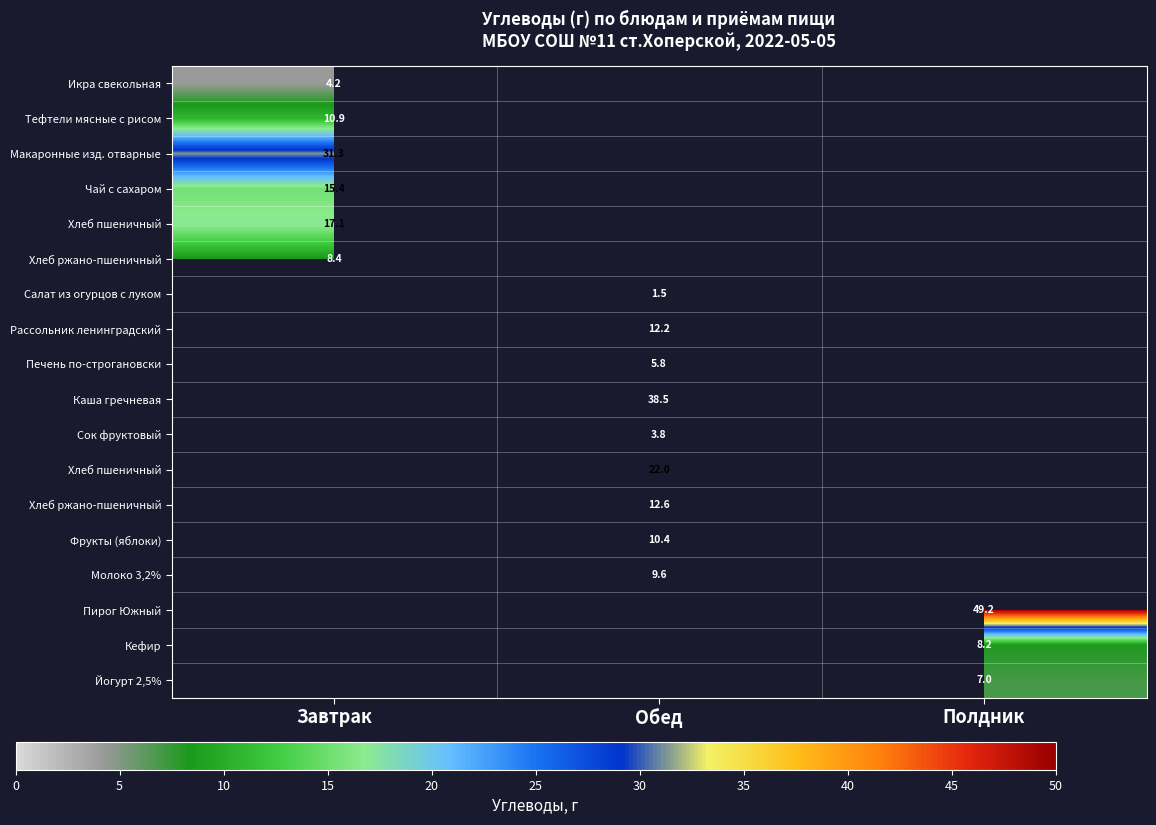

At how many categories does at least one series exceed 25?

3